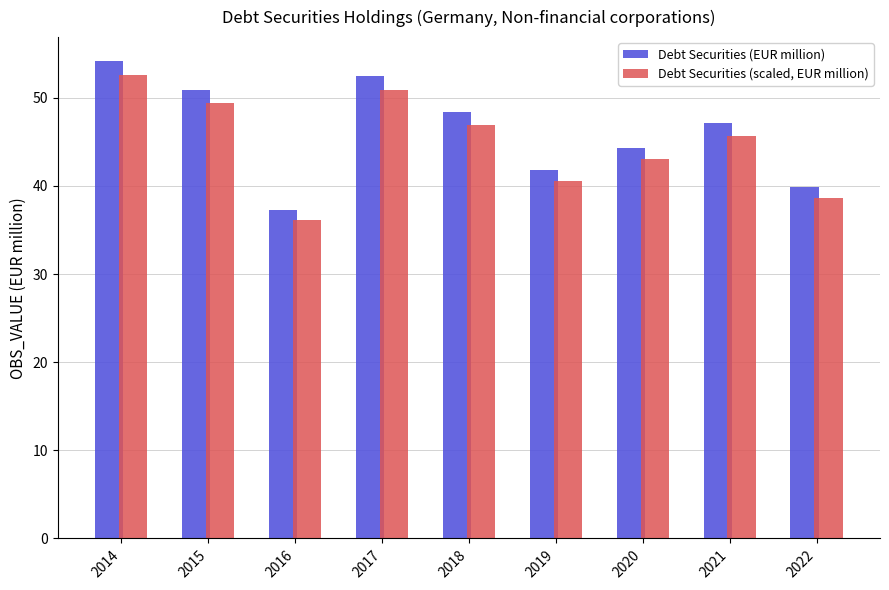

The Debt Securities (EUR million) series shows 44.3 at 2020. True or false?

True